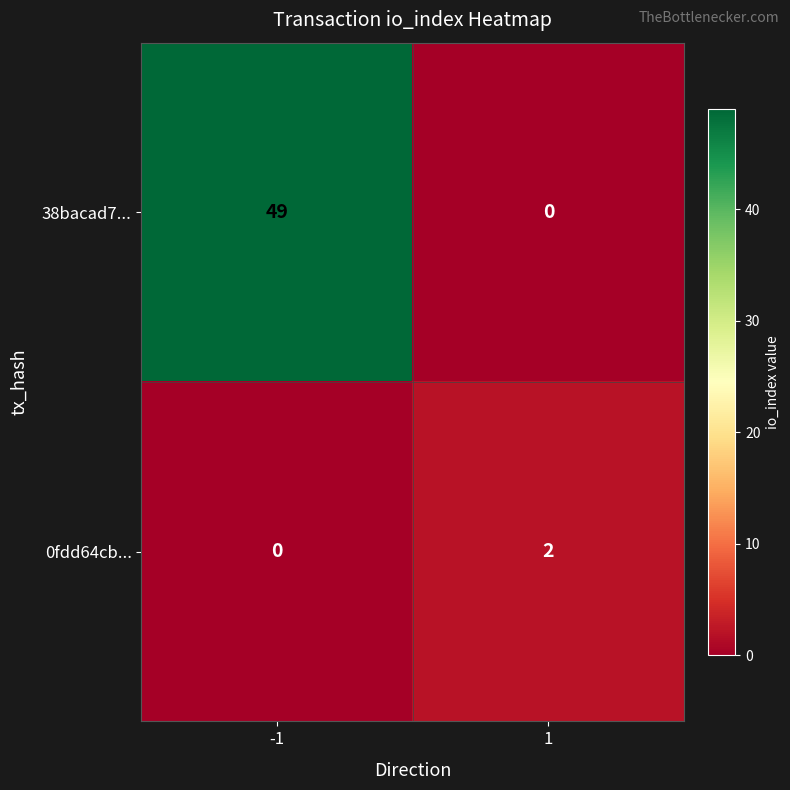

Reading left to right, extract all data points from this chart.

38bacad7...: 49	0
0fdd64cb...: 0	2